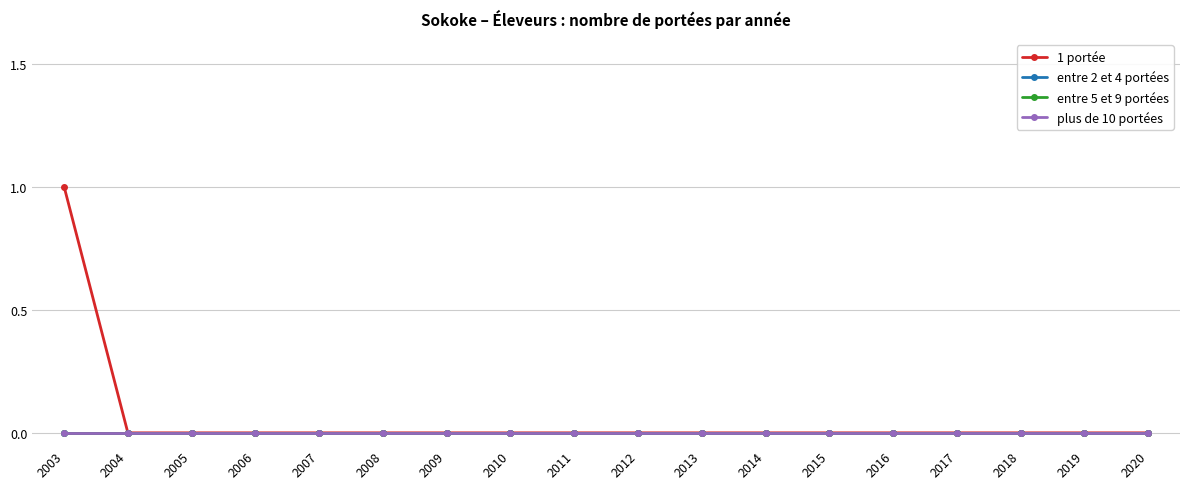

True or false: entre 5 et 9 portées and plus de 10 portées cross at least once.

False